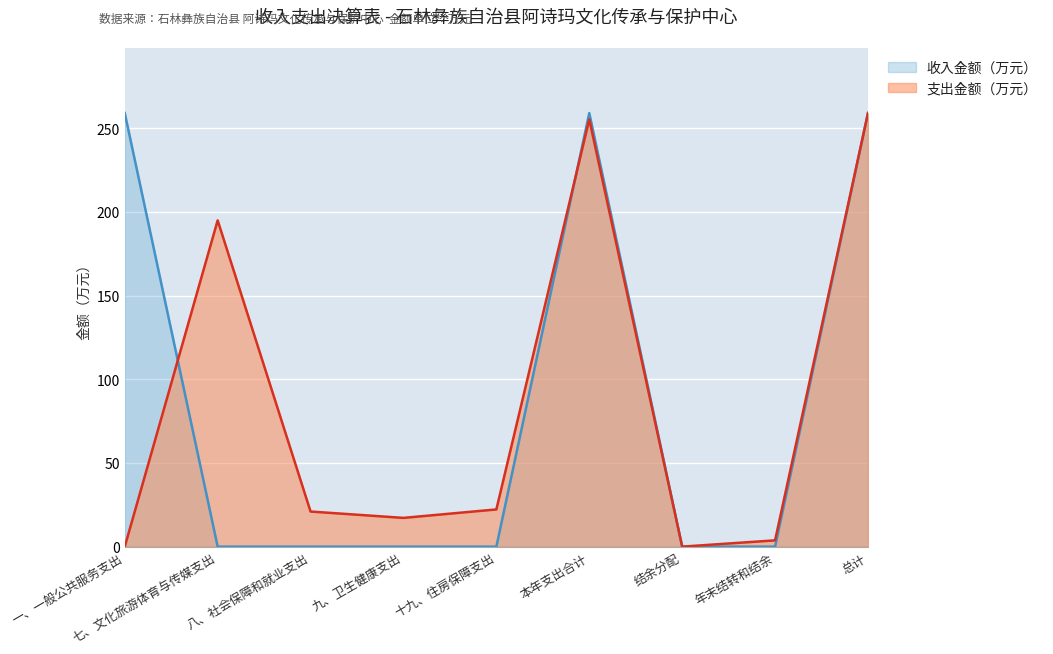

Which series ends up on top after the final intersection of 支出金额（万元） and 收入金额（万元）?

收入金额（万元）